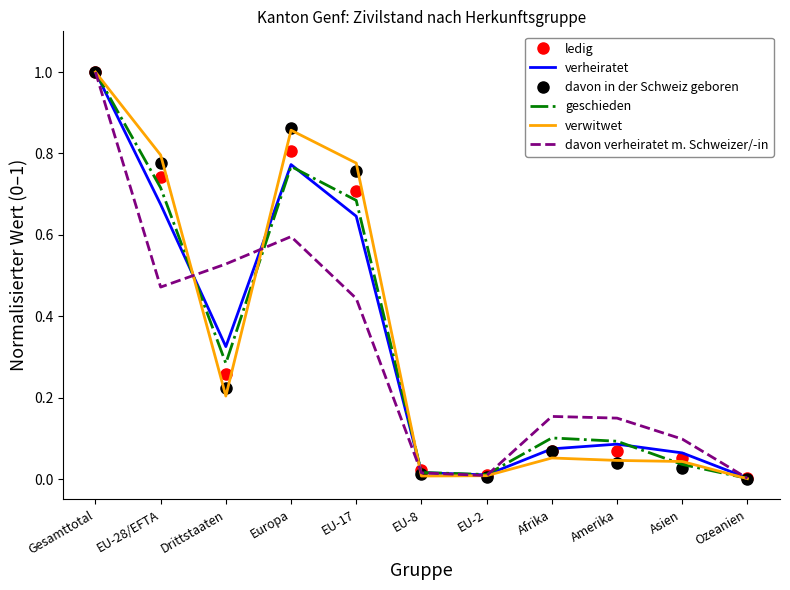

In davon in der Schweiz geboren, how many points are higher than both neighbors (excluding endpoints)?

2